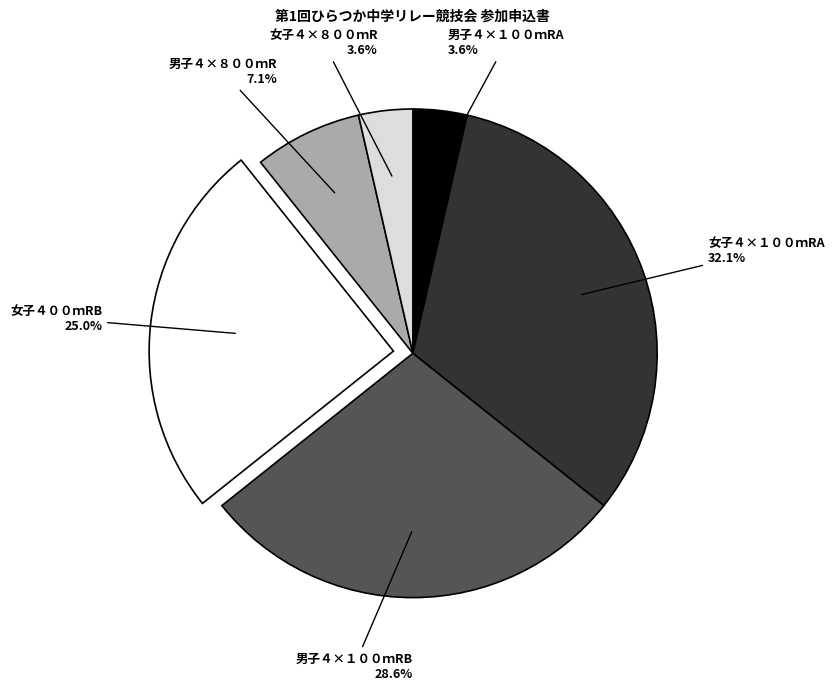

Does any single category account for the majority?

No